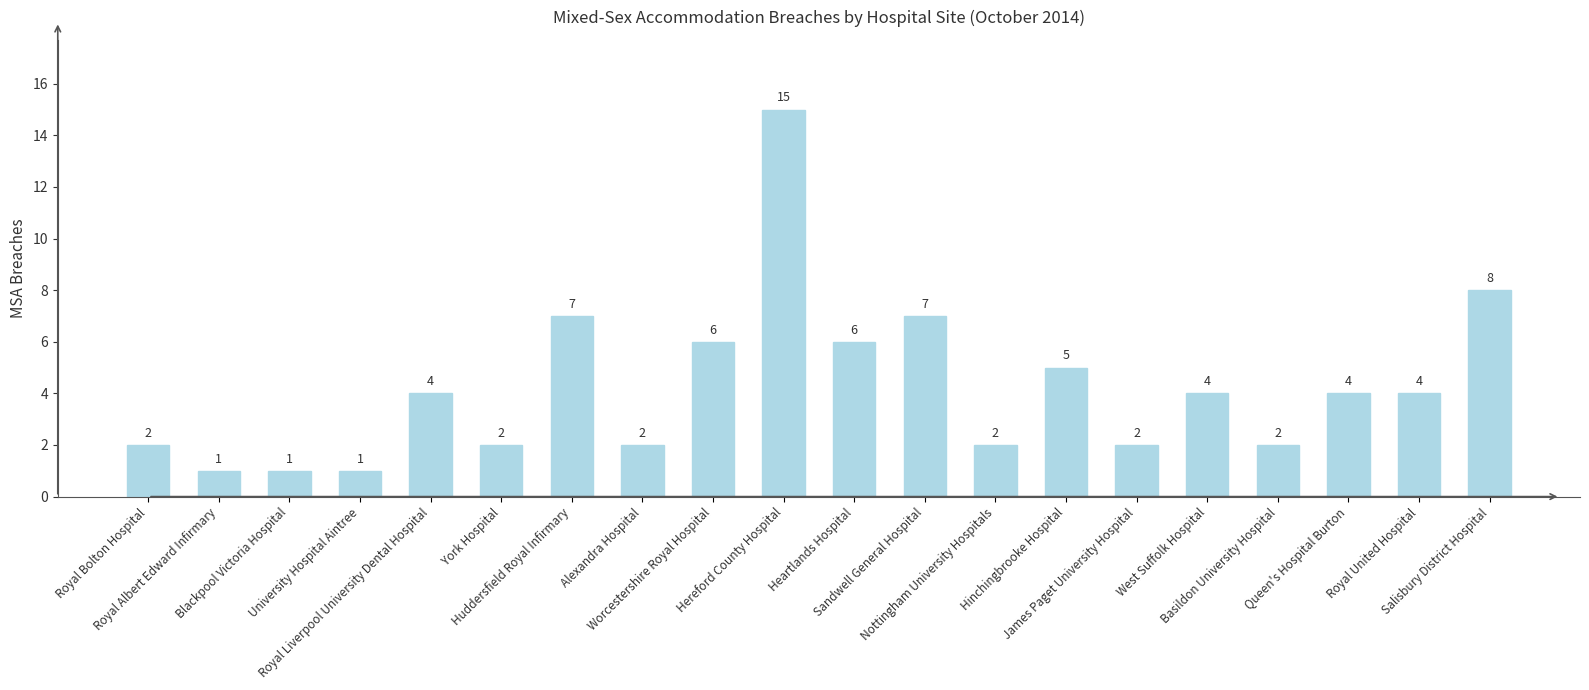

What is the maximum value shown in the chart?

15